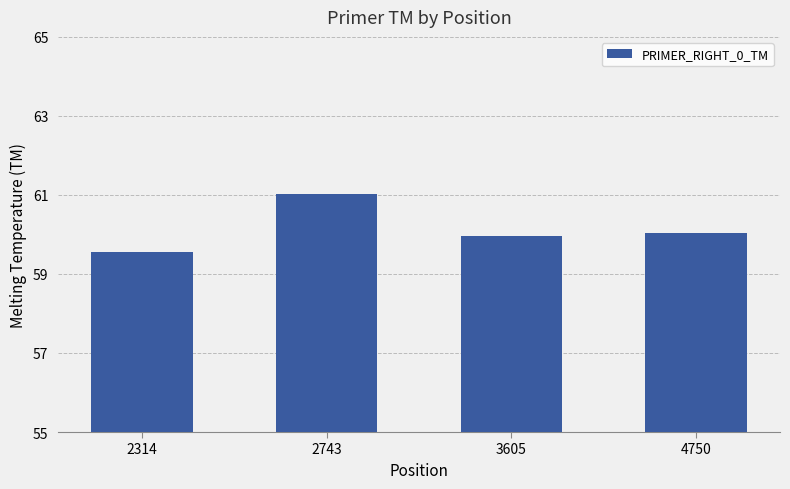

Reading left to right, extract all data points from this chart.

59.5	61.0	60.0	60.0